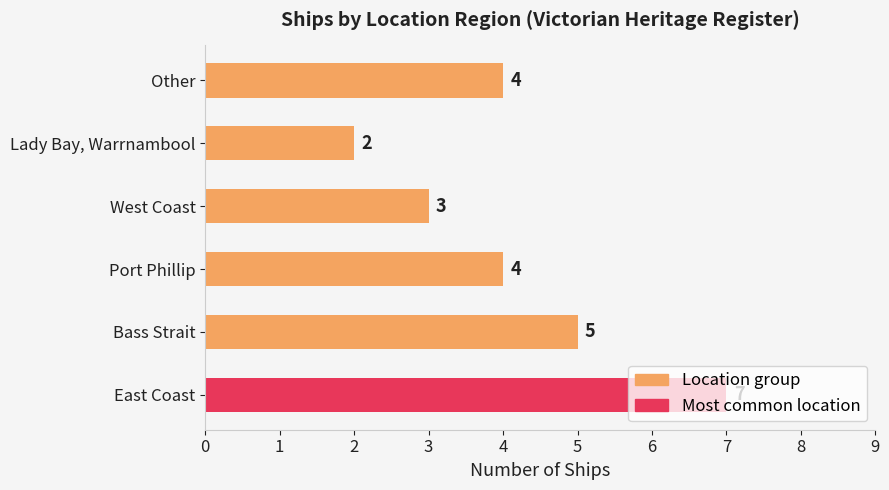

What is the greatest value displayed?

7